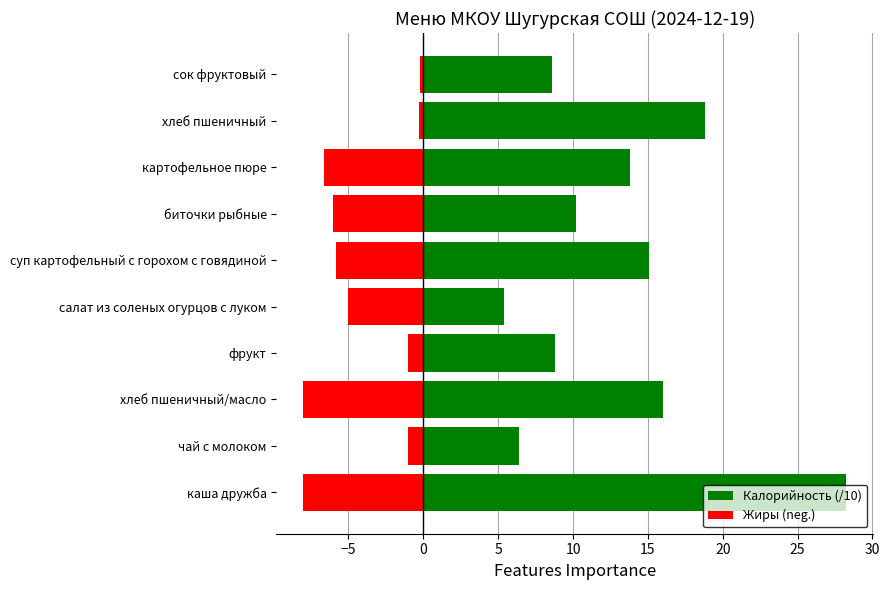

Rank the series by their average value, from highest to lowest.

Калорийность (/10), Жиры (neg.)